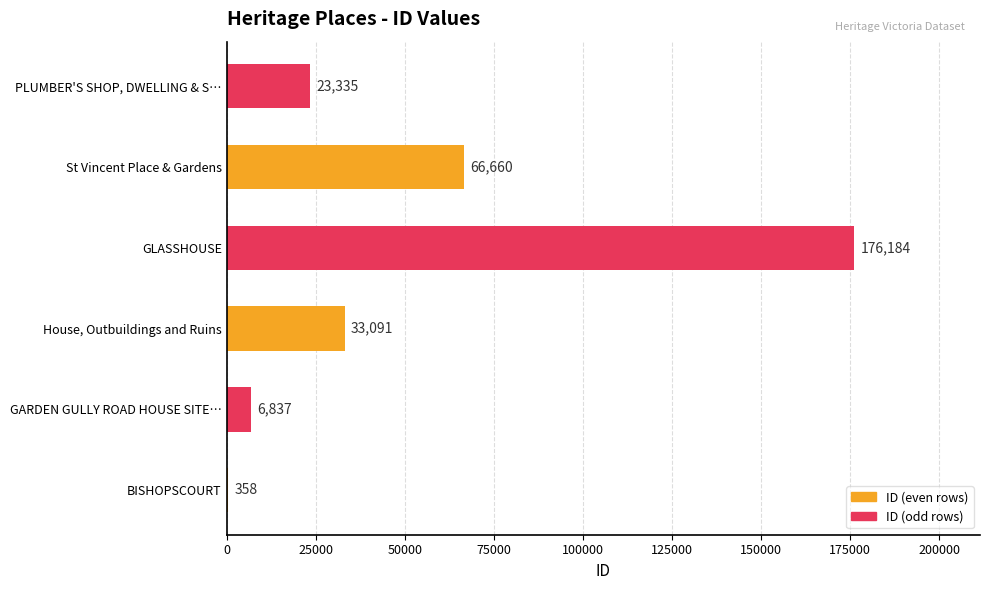

What is the approximate value at GARDEN GULLY ROAD HOUSE SITE…?

6837